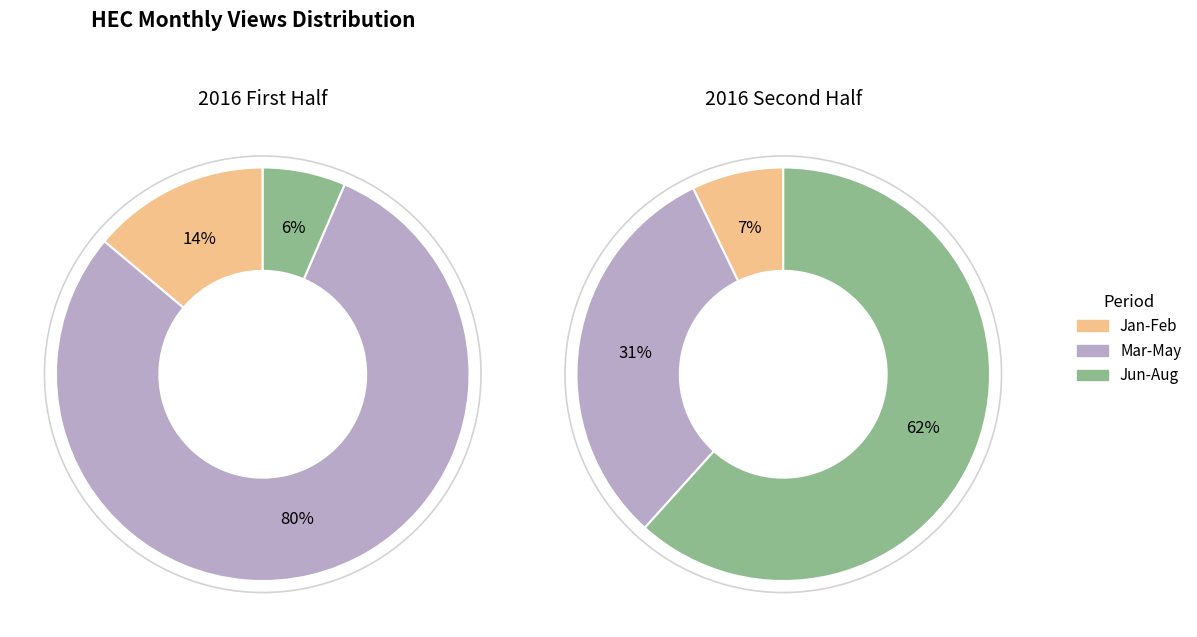

Count the number of slices in the pie.

6